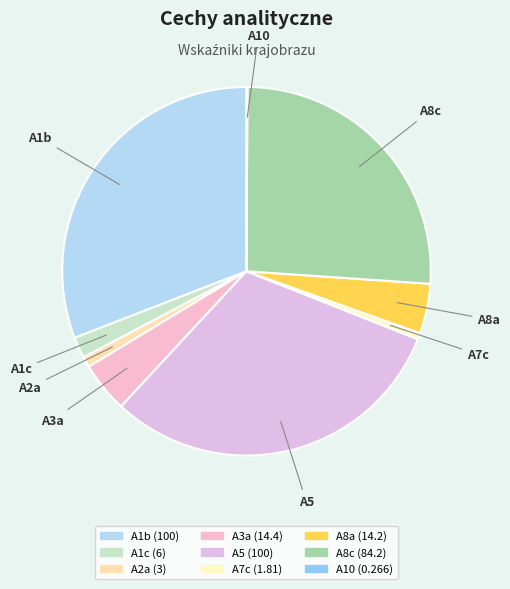

Does A5 account for over 50% of the chart?

No